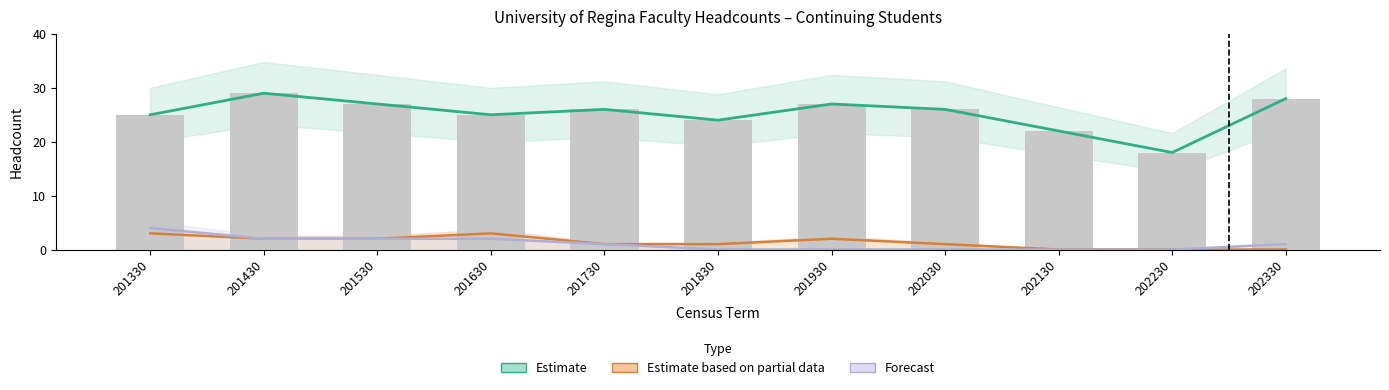

Which has a higher value, 201430 or 201830?

201430